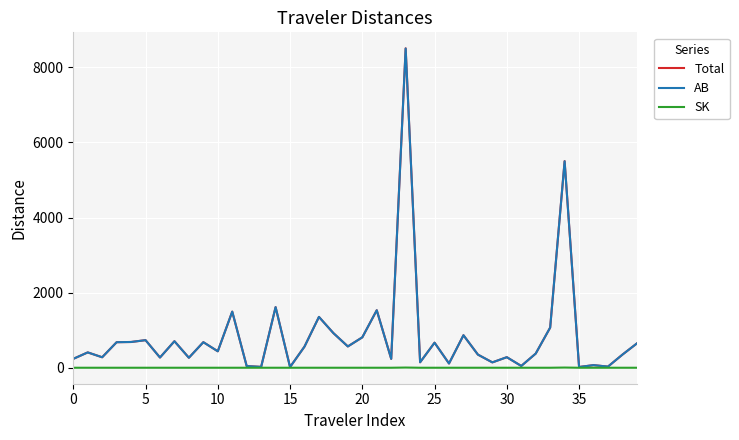

What is the highest value of the Total series?

8507.5